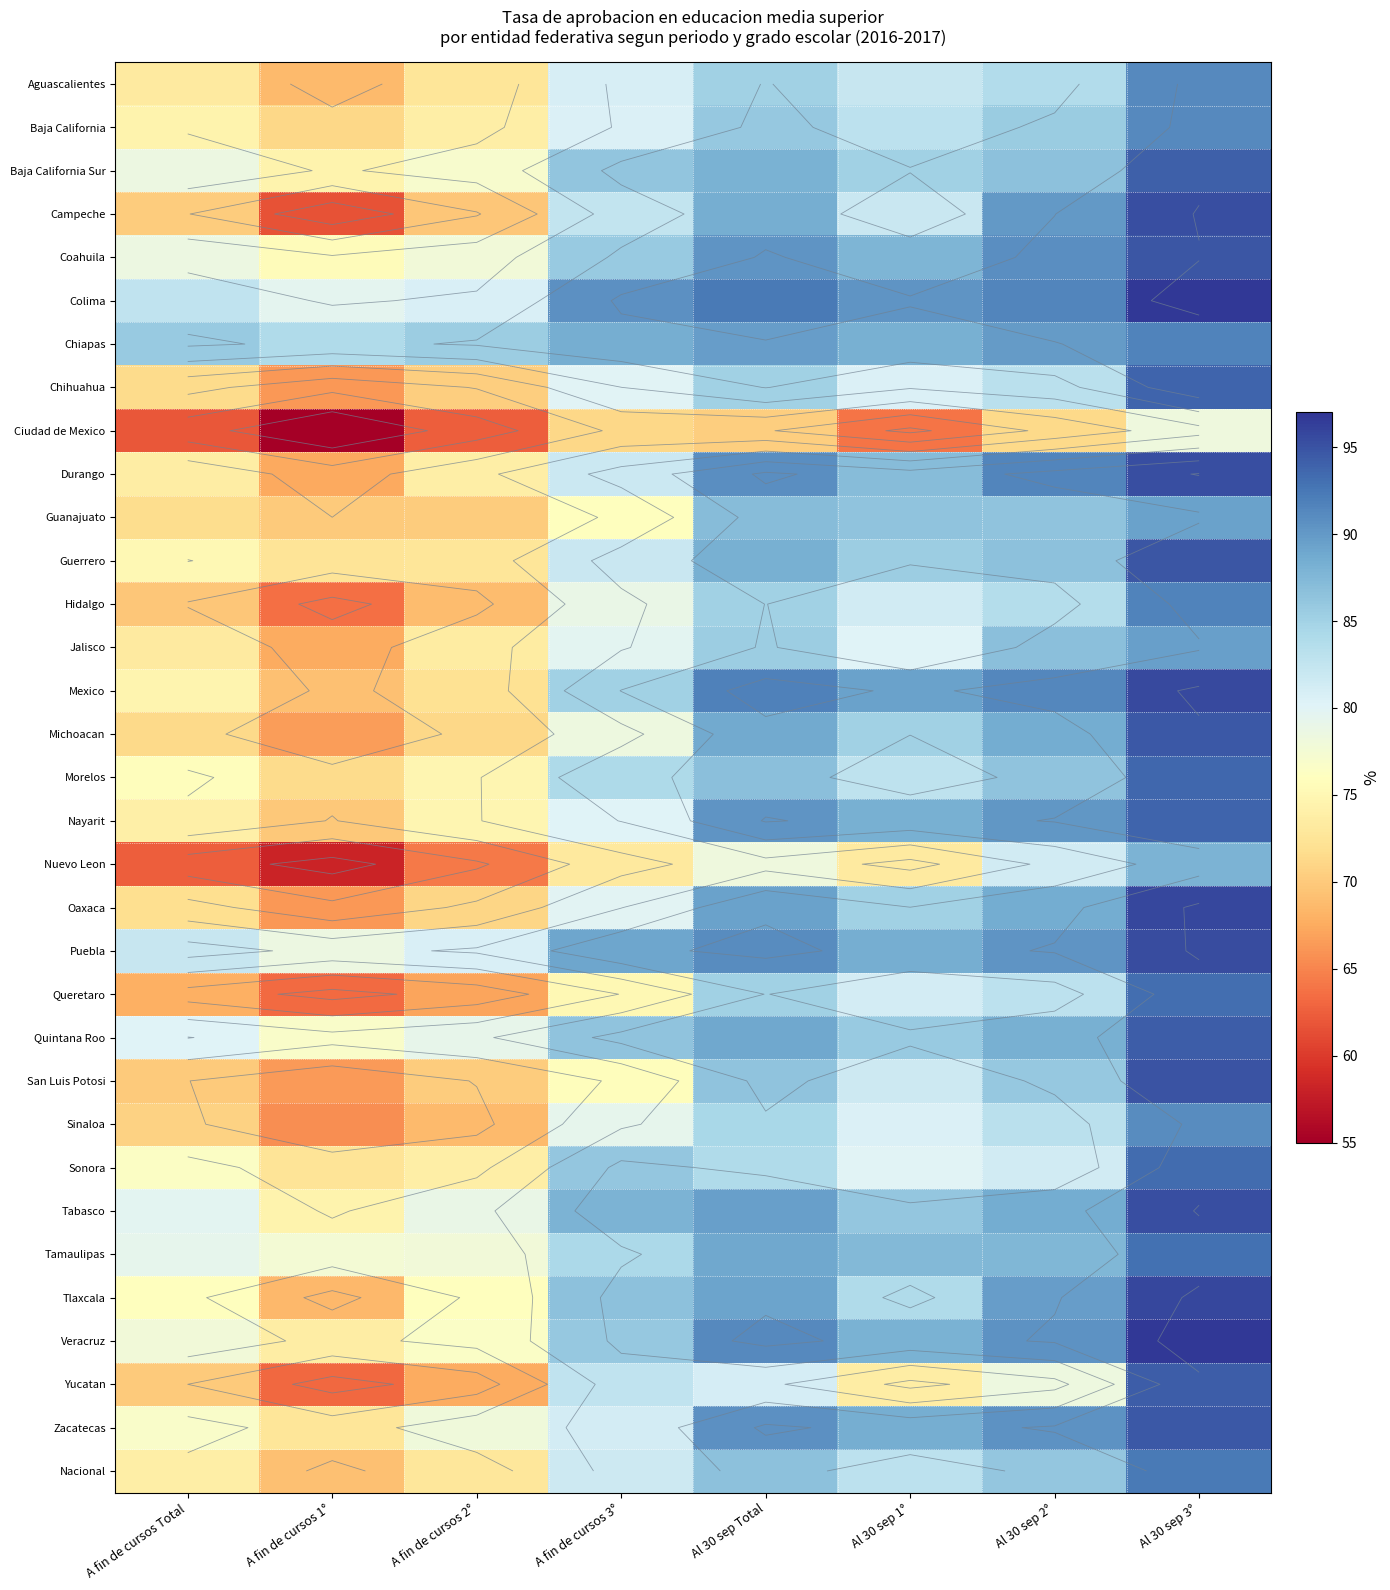

What is the spread (max minus min) of values at A fin de cursos 2°?

22.9